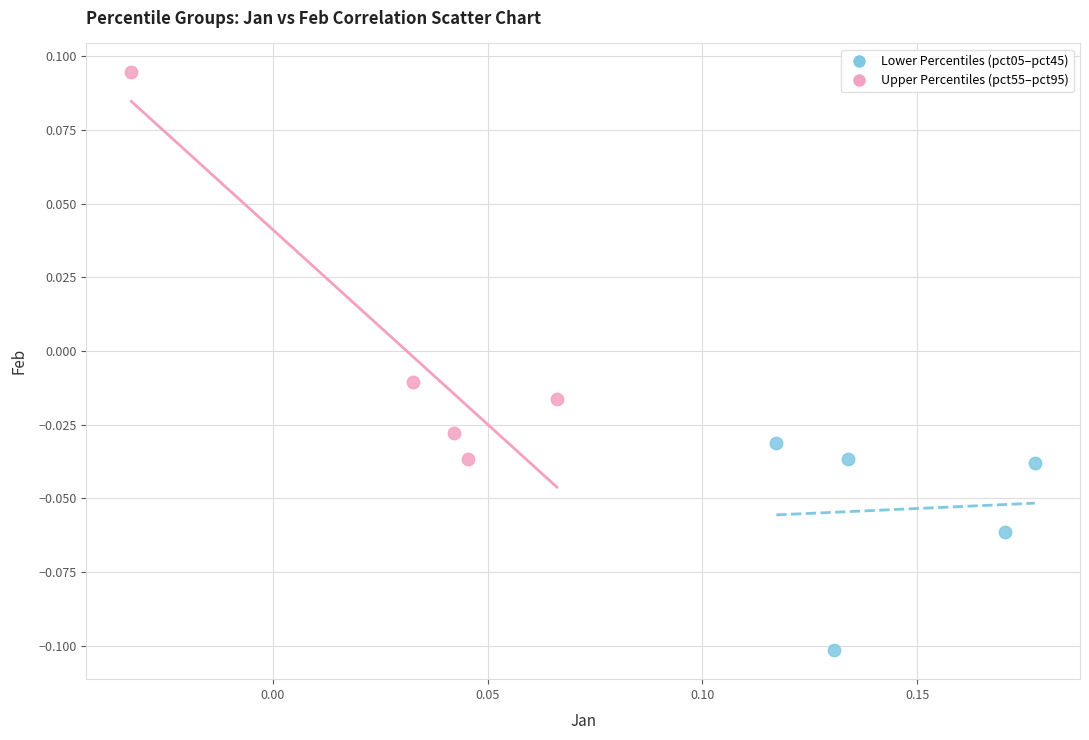

Which series contains the lowest Y value?

Lower Percentiles (pct05–pct45)